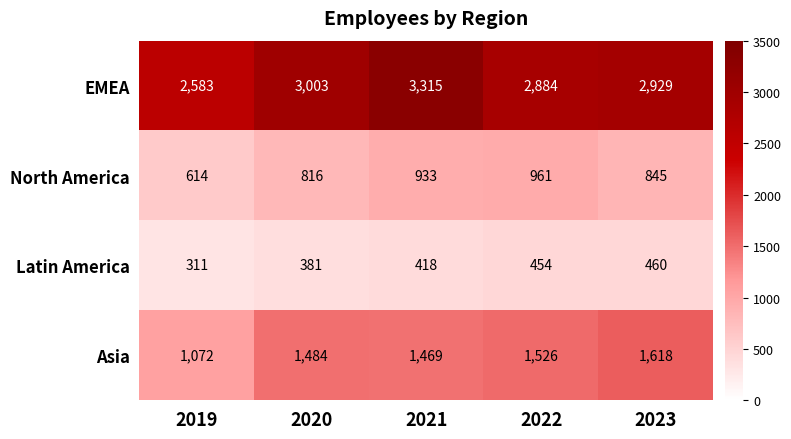

How many series are shown in this chart?

4